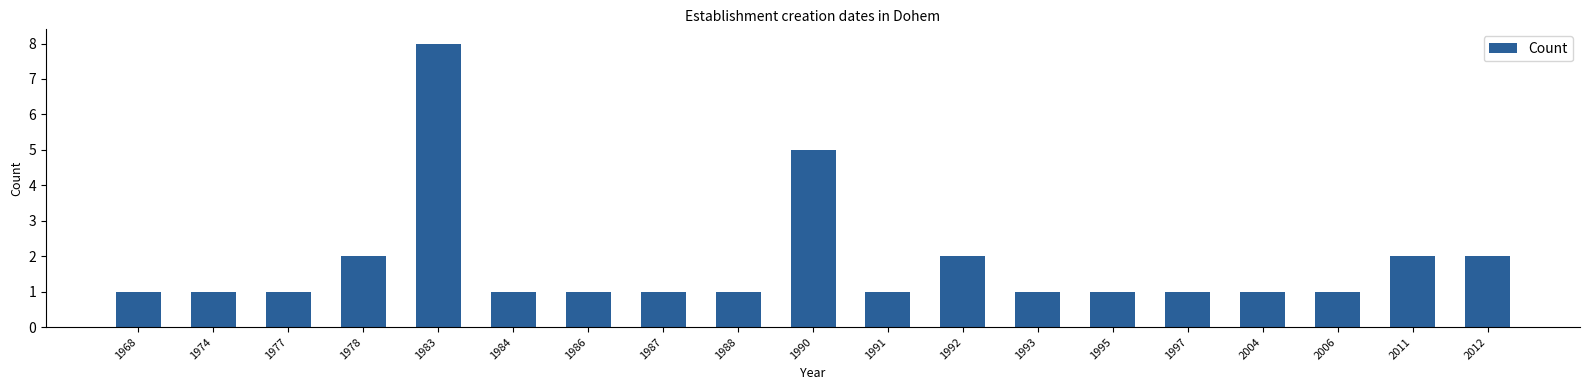

Reading left to right, list all the values displayed in this chart.

1	1	1	2	8	1	1	1	1	5	1	2	1	1	1	1	1	2	2